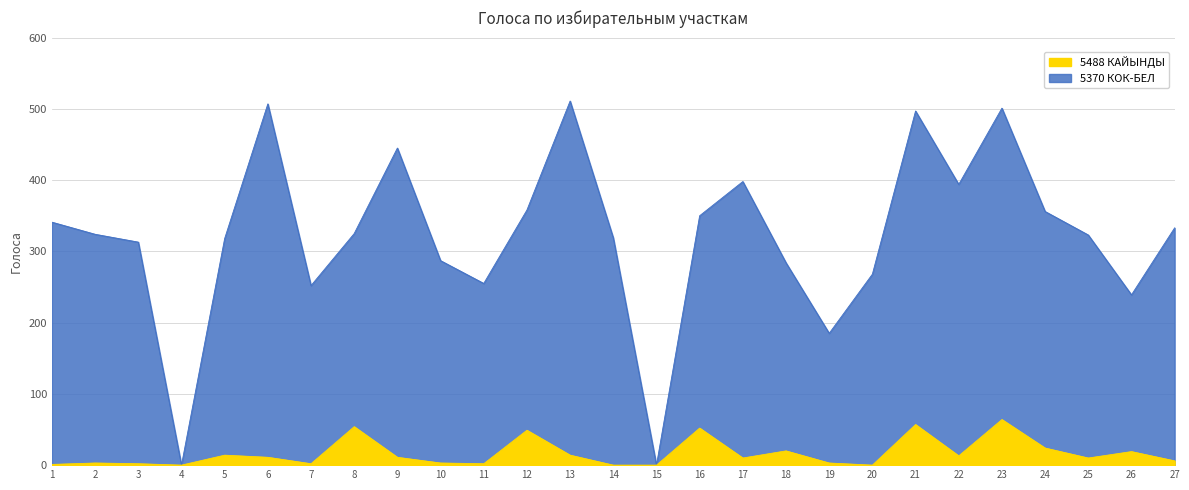

True or false: 5370 КОК-БЕЛ and 5488 КАЙЫНДЫ cross at least once.

False